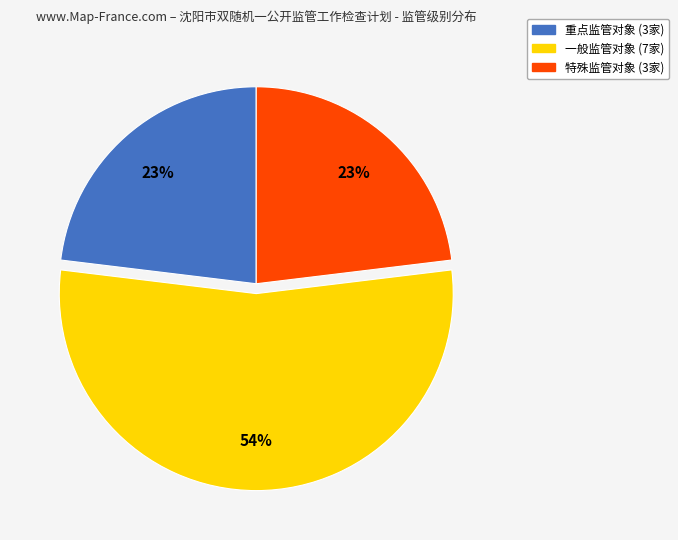

Which slice is the largest?

一般监管对象